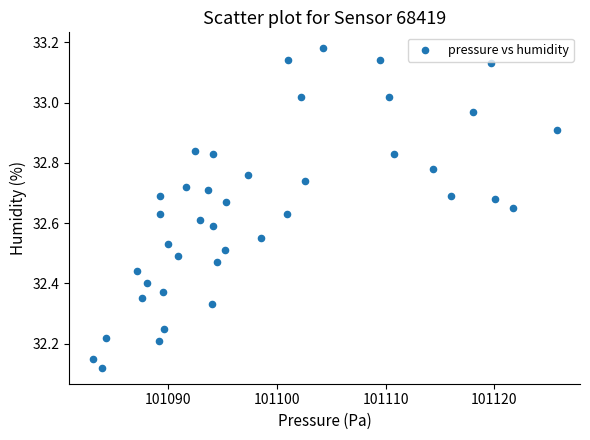

What is the range of X values (max minus min)?

42.7